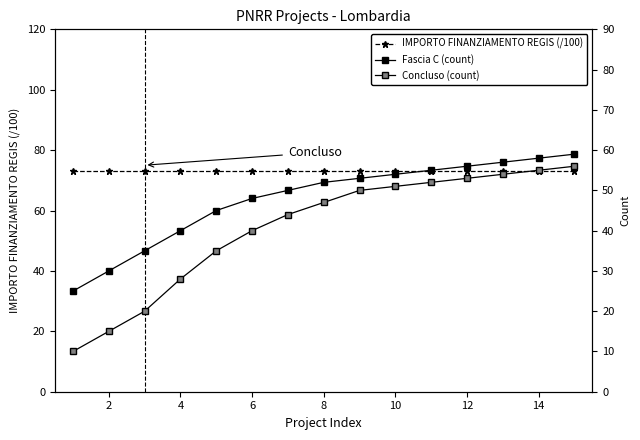

What are all the series names shown in the legend?

IMPORTO FINANZIAMENTO REGIS (/100), Fascia C (count), Concluso (count)